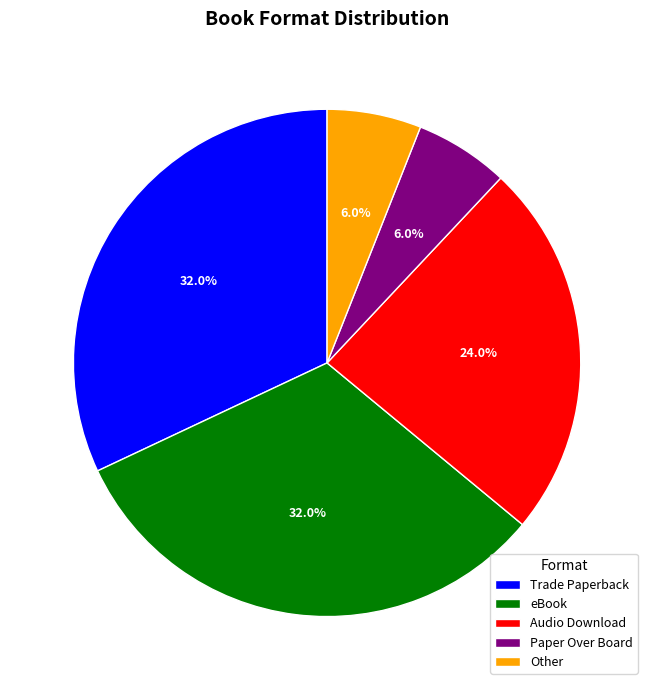

Which has a higher value, Trade Paperback or Other?

Trade Paperback